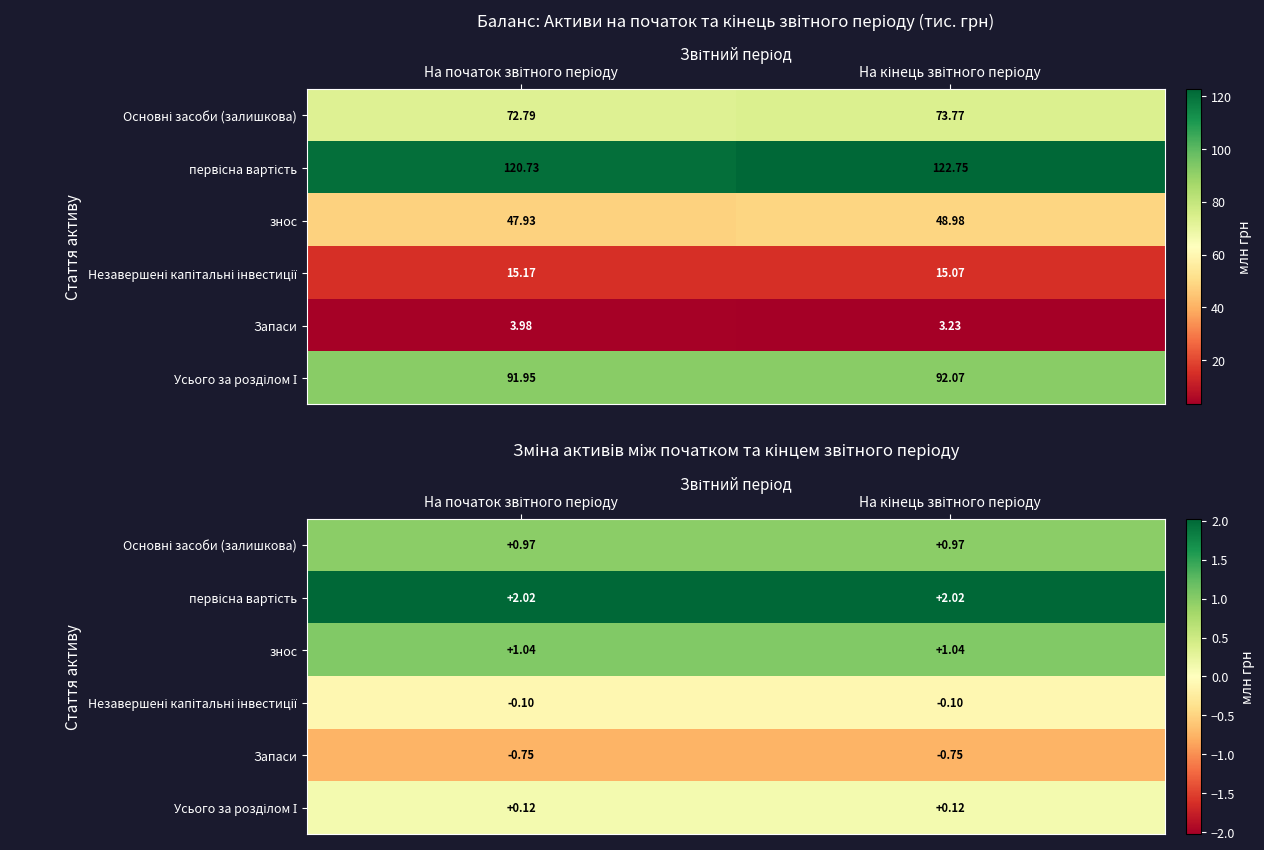

Between На кінець звітного періоду and На початок звітного періоду, which is larger?

На кінець звітного періоду